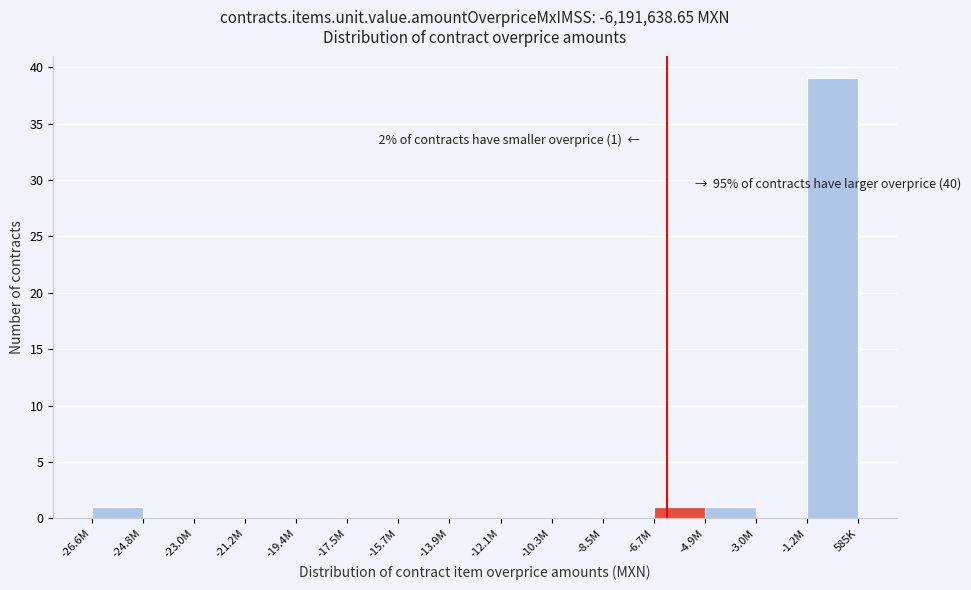

Reading right to left, transcribe all the data shown in this chart.

-1.2M=39	-3.0M=0	-4.9M=1	-6.7M=1	-8.5M=0	-10.3M=0	-12.1M=0	-13.9M=0	-15.7M=0	-17.5M=0	-19.4M=0	-21.2M=0	-23.0M=0	-24.8M=0	-26.6M=1